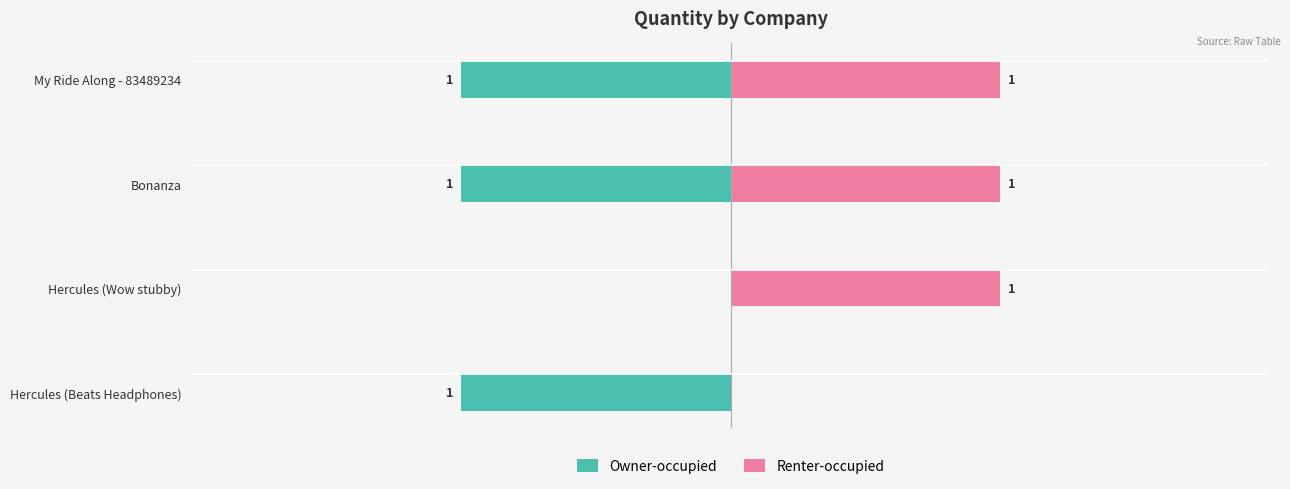

The Owner-occupied series shows -1 at Hercules (Beats Headphones). True or false?

True